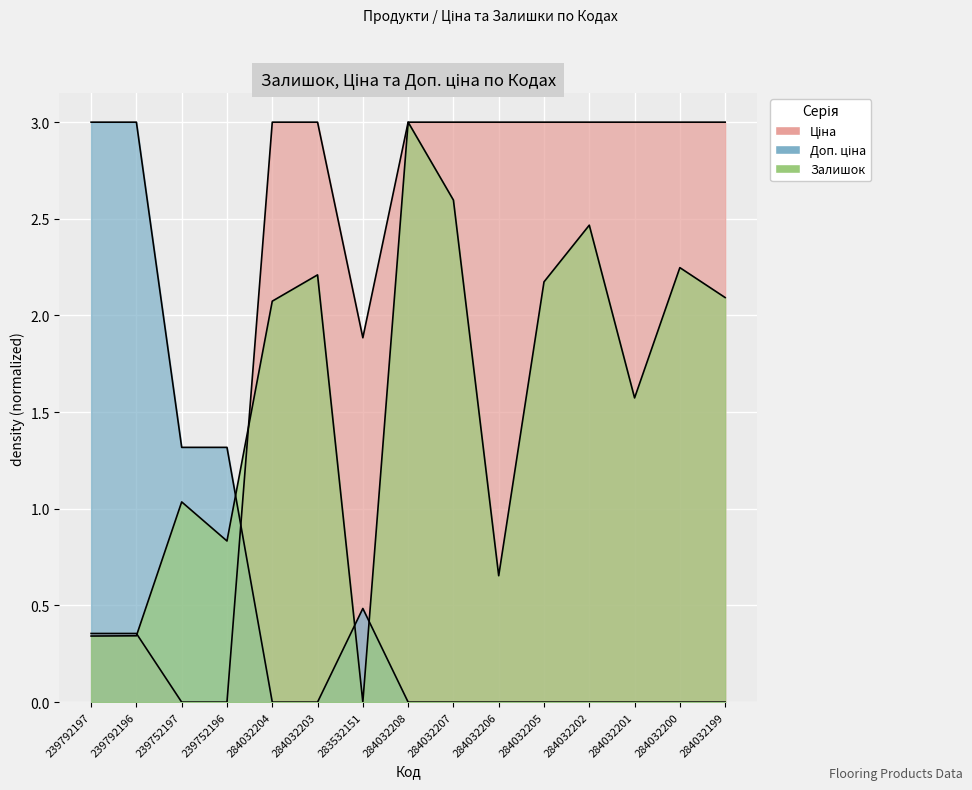

At which category does Доп. ціна reach its first local peak?

283532151